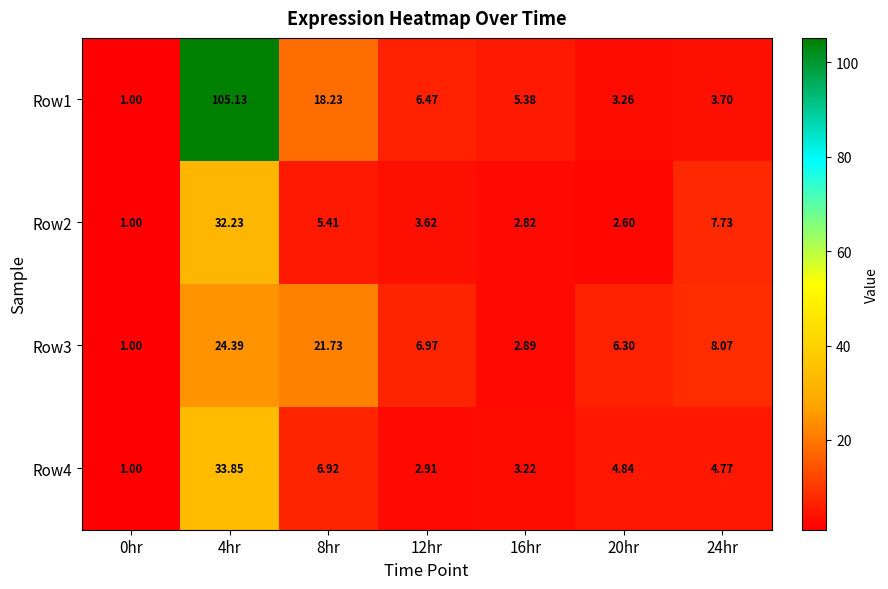

At how many categories does at least one series exceed 48?

1